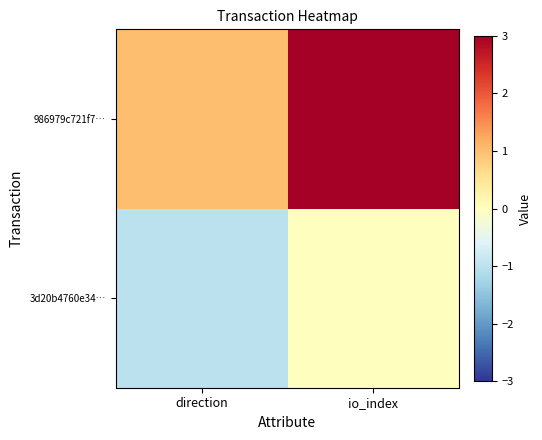

Reading left to right, extract all data points from this chart.

3d20b4760e34…: direction=-1	io_index=0
986979c721f7…: direction=1	io_index=3